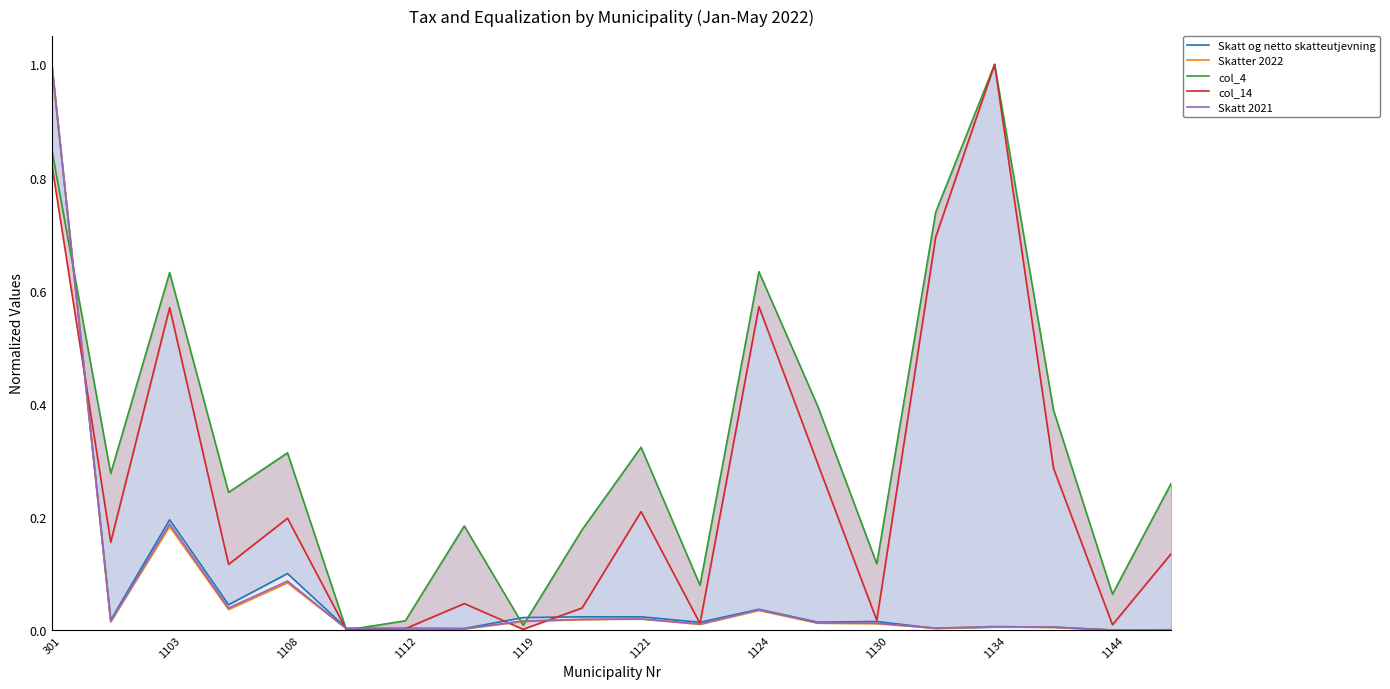

Which series has the largest total across all categories?

col_4